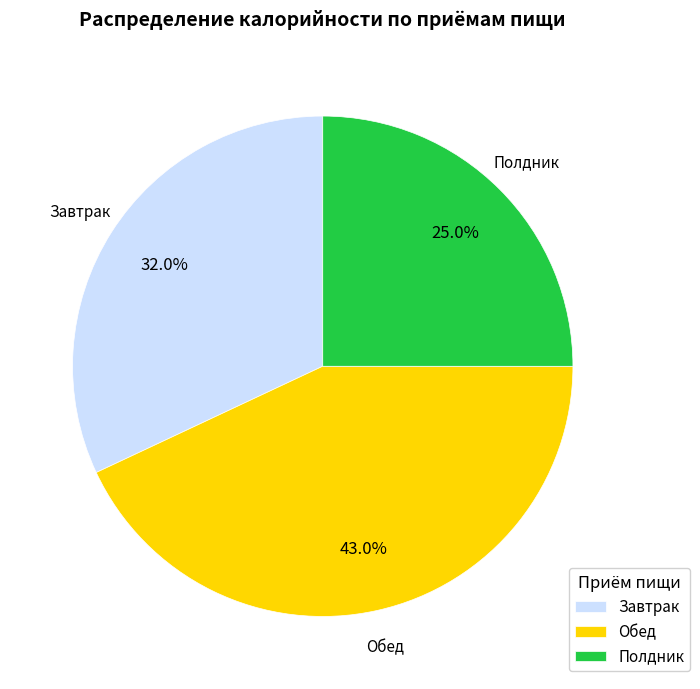

Approximately how many times larger is the value at Обед compared to Полдник?

1.7